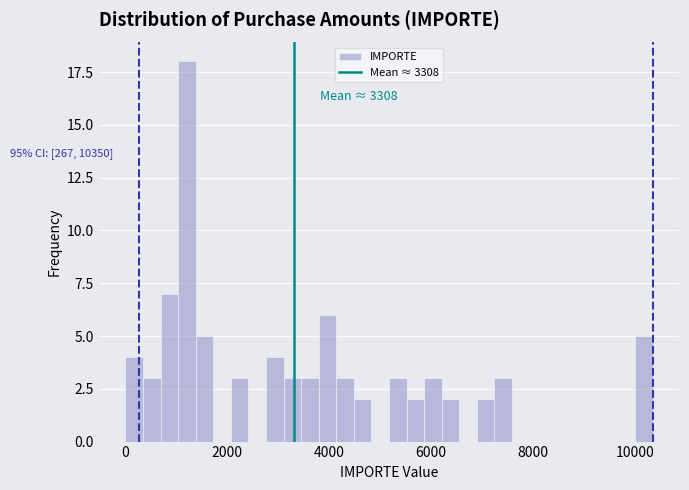

Read against the x-axis, roughly where is the centre of the tallest bar?

1200